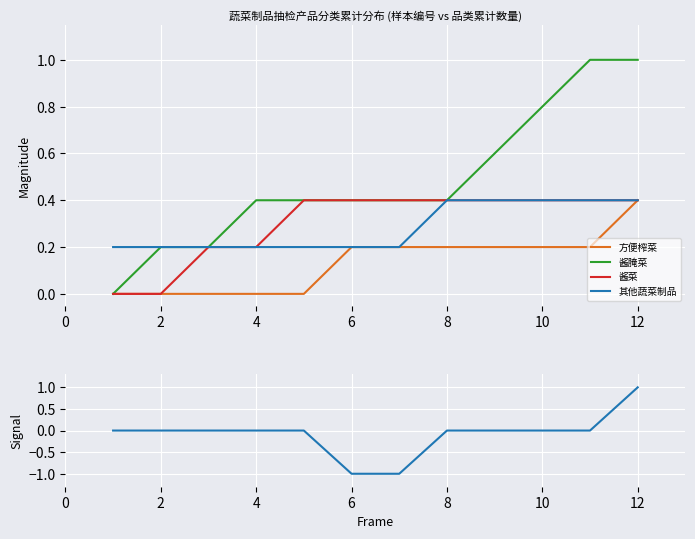

The value of 酱腌菜 at 8 is 0.5. True or false?

False